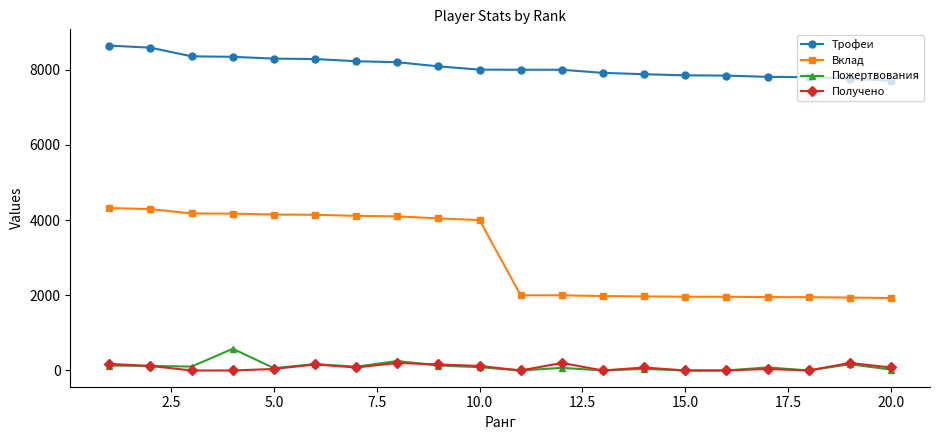

How many lines are shown in the chart?

4